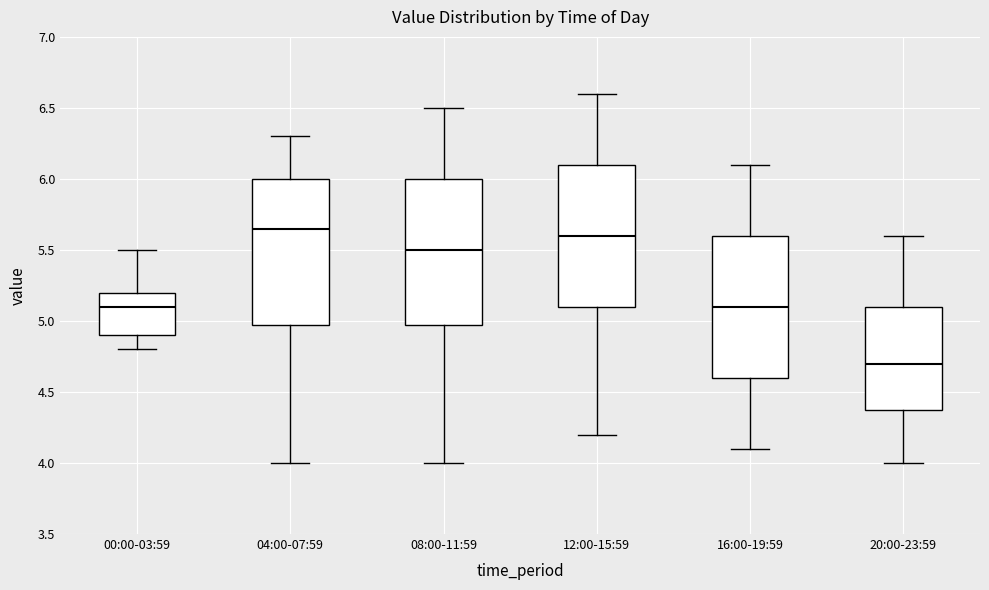

Reading left to right, transcribe this box plot: for each box, give where its median line is, the range the box spans, and where its two whiskers end, as read against the y-axis. The values are not printed on the chart, so give them approximately, as read against the axis.

00:00-03:59: median 5.10, box 4.90 to 5.20, whiskers 4.80 to 5.50
04:00-07:59: median 5.65, box 5.00 to 6.00, whiskers 4.00 to 6.30
08:00-11:59: median 5.50, box 5.00 to 6.00, whiskers 4.00 to 6.50
12:00-15:59: median 5.60, box 5.10 to 6.10, whiskers 4.20 to 6.60
16:00-19:59: median 5.10, box 4.60 to 5.60, whiskers 4.10 to 6.10
20:00-23:59: median 4.70, box 4.40 to 5.10, whiskers 4.00 to 5.60